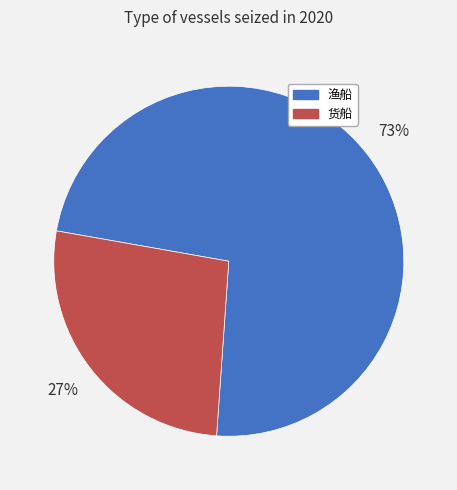

What percentage is the 渔船 slice, to the nearest percent?

73%